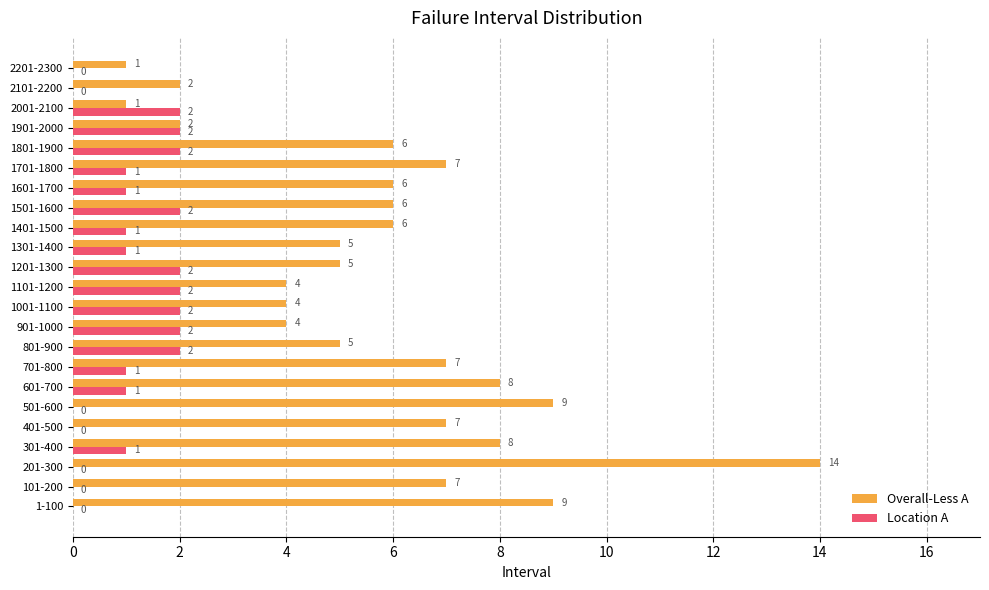

The value of Location A at 601-700 is 1. True or false?

True